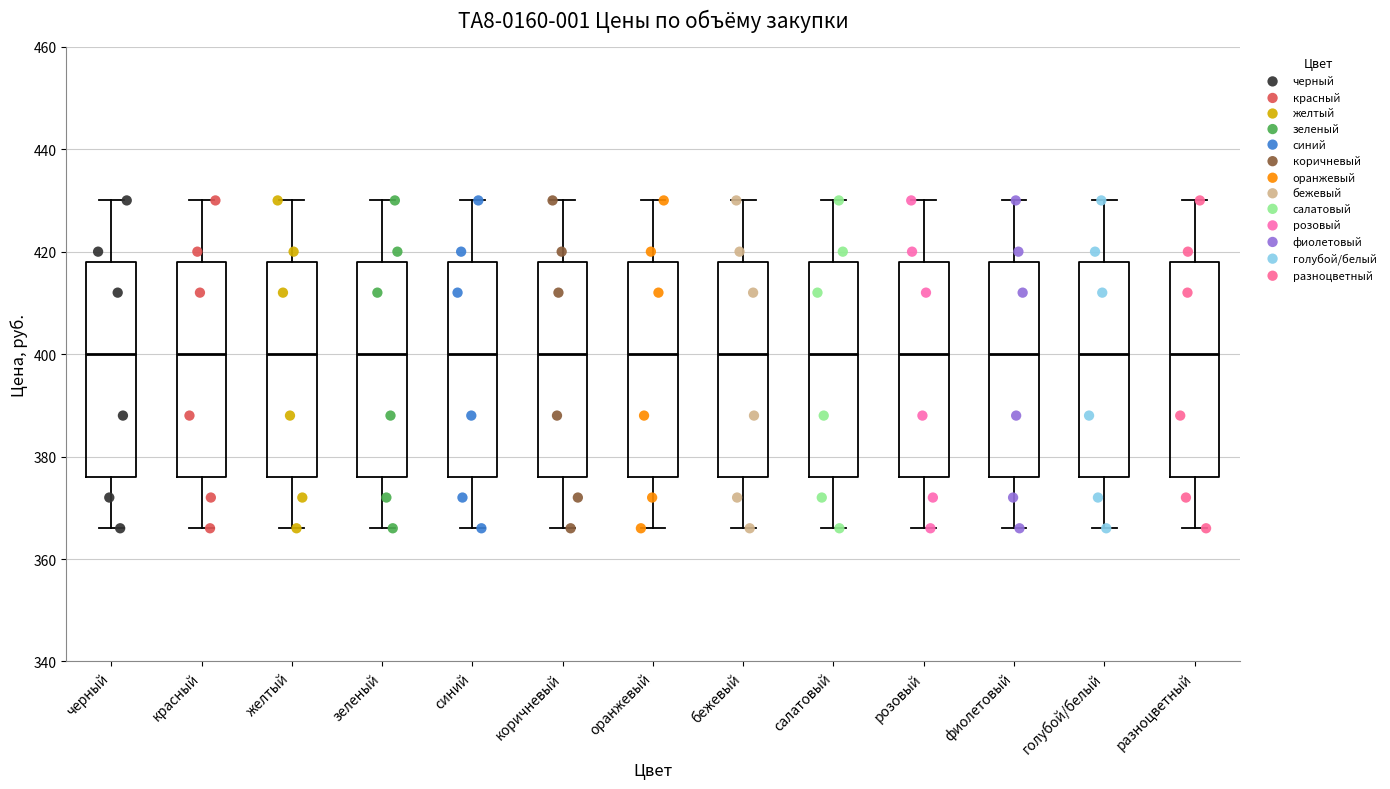

Reading left to right, read every box against the y-axis: the position of its median line, the range the box covers, and the ends of its whiskers. The values are not printed on the chart, so give them approximately, as read against the axis.

черный: median 400, box 376 to 418, whiskers 366 to 430
красный: median 400, box 376 to 418, whiskers 366 to 430
желтый: median 400, box 376 to 418, whiskers 366 to 430
зеленый: median 400, box 376 to 418, whiskers 366 to 430
синий: median 400, box 376 to 418, whiskers 366 to 430
коричневый: median 400, box 376 to 418, whiskers 366 to 430
оранжевый: median 400, box 376 to 418, whiskers 366 to 430
бежевый: median 400, box 376 to 418, whiskers 366 to 430
салатовый: median 400, box 376 to 418, whiskers 366 to 430
розовый: median 400, box 376 to 418, whiskers 366 to 430
фиолетовый: median 400, box 376 to 418, whiskers 366 to 430
голубой/белый: median 400, box 376 to 418, whiskers 366 to 430
разноцветный: median 400, box 376 to 418, whiskers 366 to 430